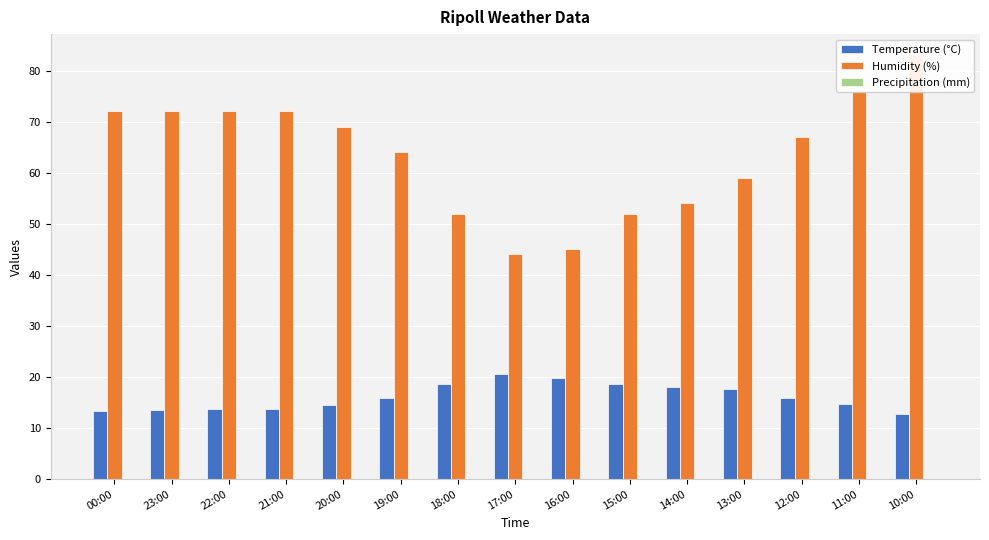

How many groups of bars are there?

15